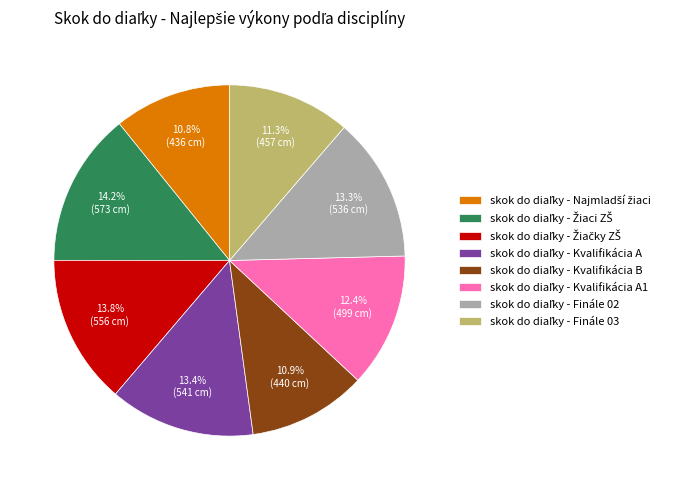

Does any single category account for the majority?

No